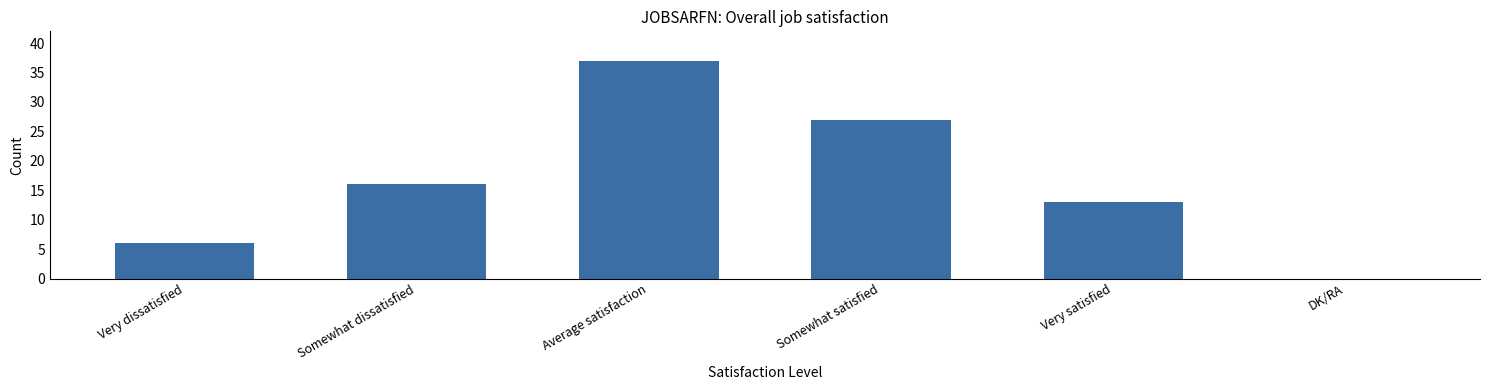

What is the sum of the values at DK/RA and Very dissatisfied?

6